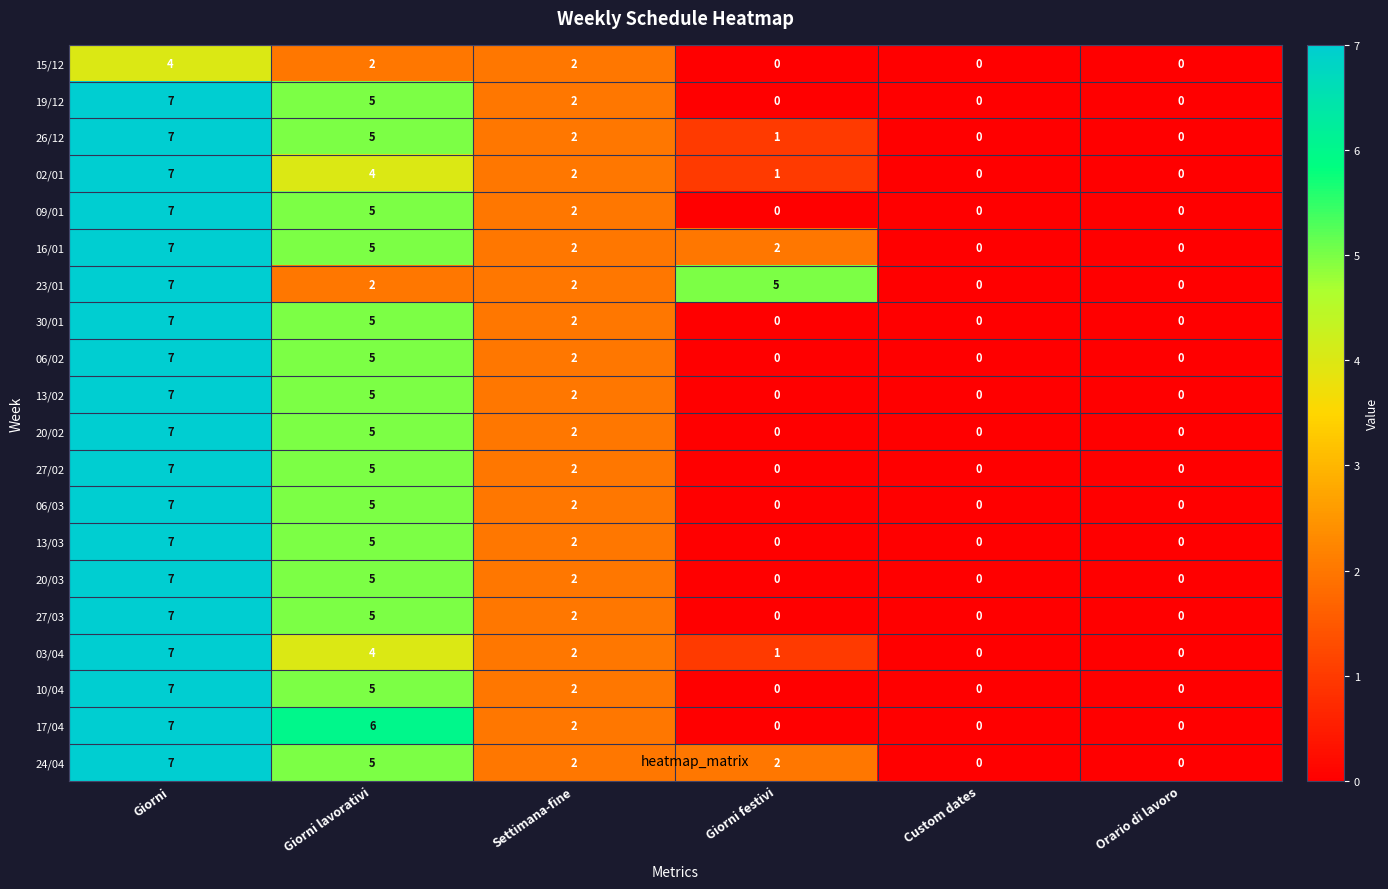

What is the difference between the second highest and second lowest values in the 02/01 series?

4